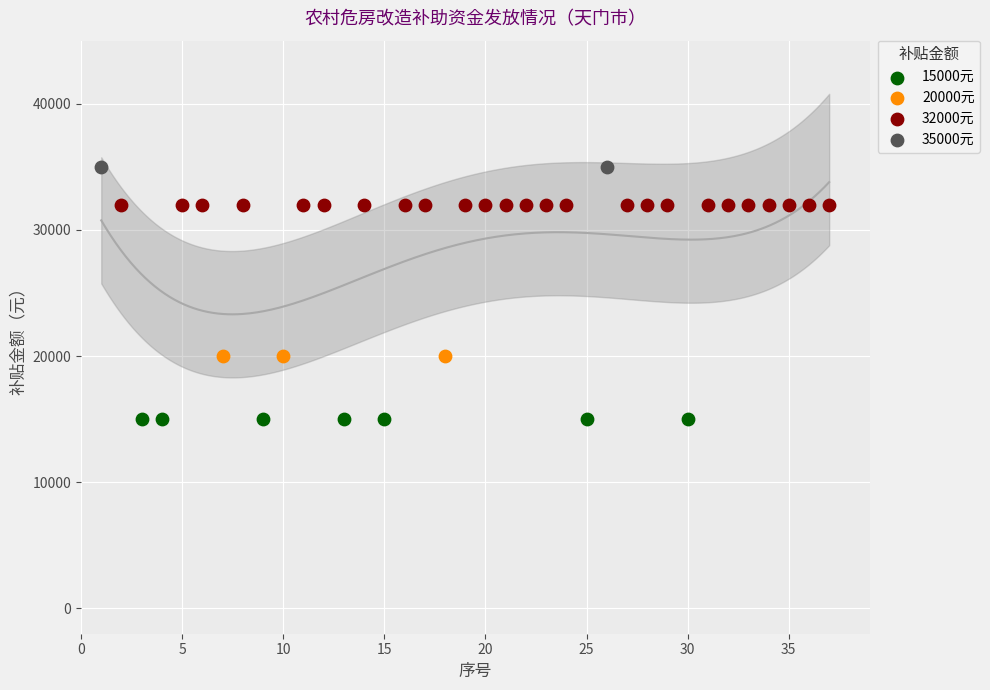

What are all the series names shown in the legend?

15000元, 20000元, 32000元, 35000元